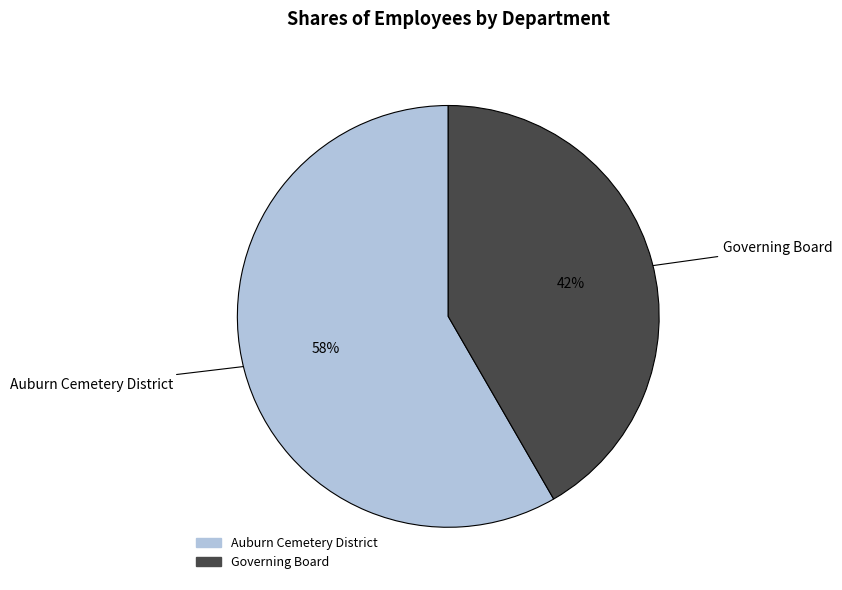

Is Auburn Cemetery District the majority of the pie?

Yes